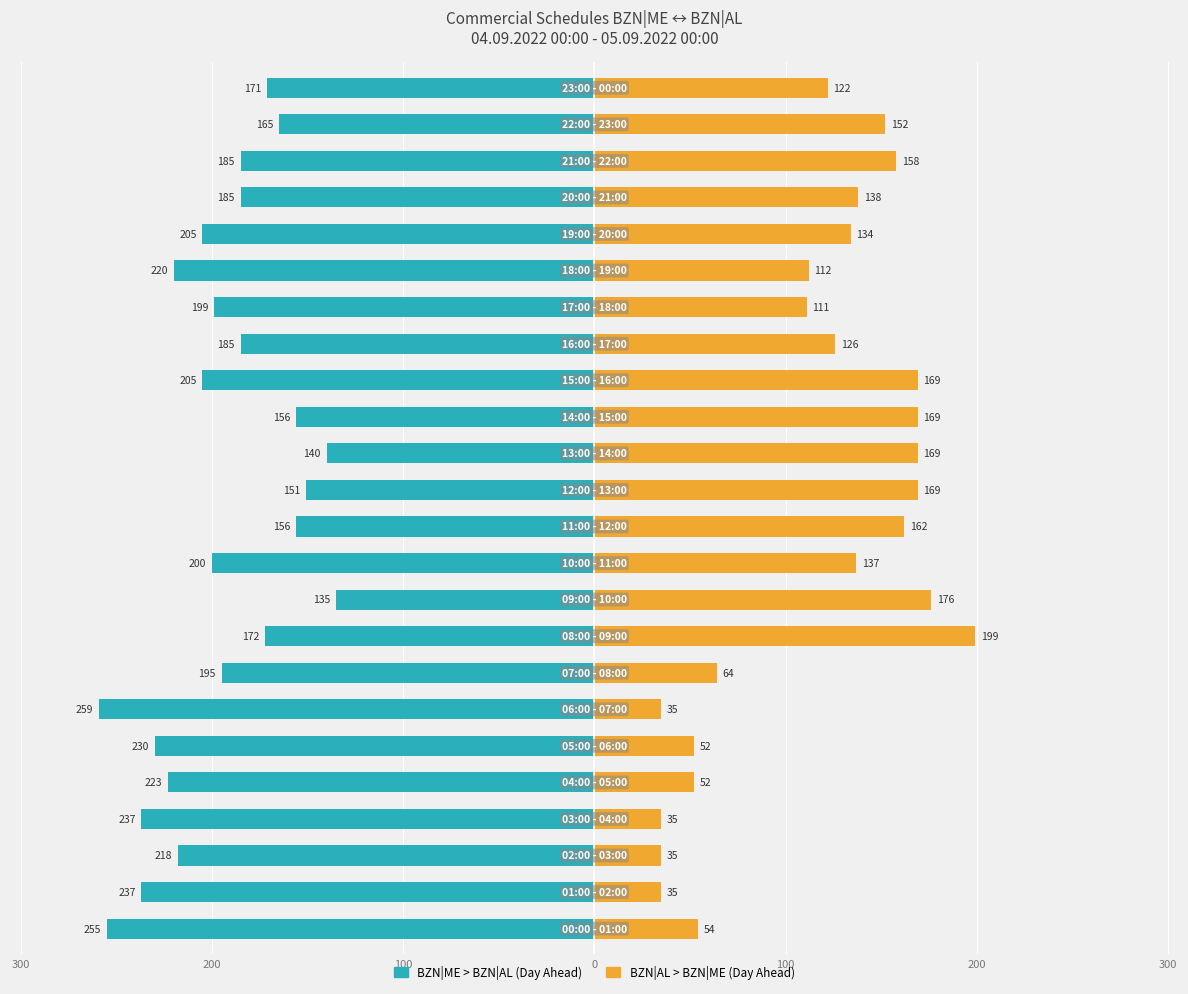

At how many categories does at least one series exceed -164?

24